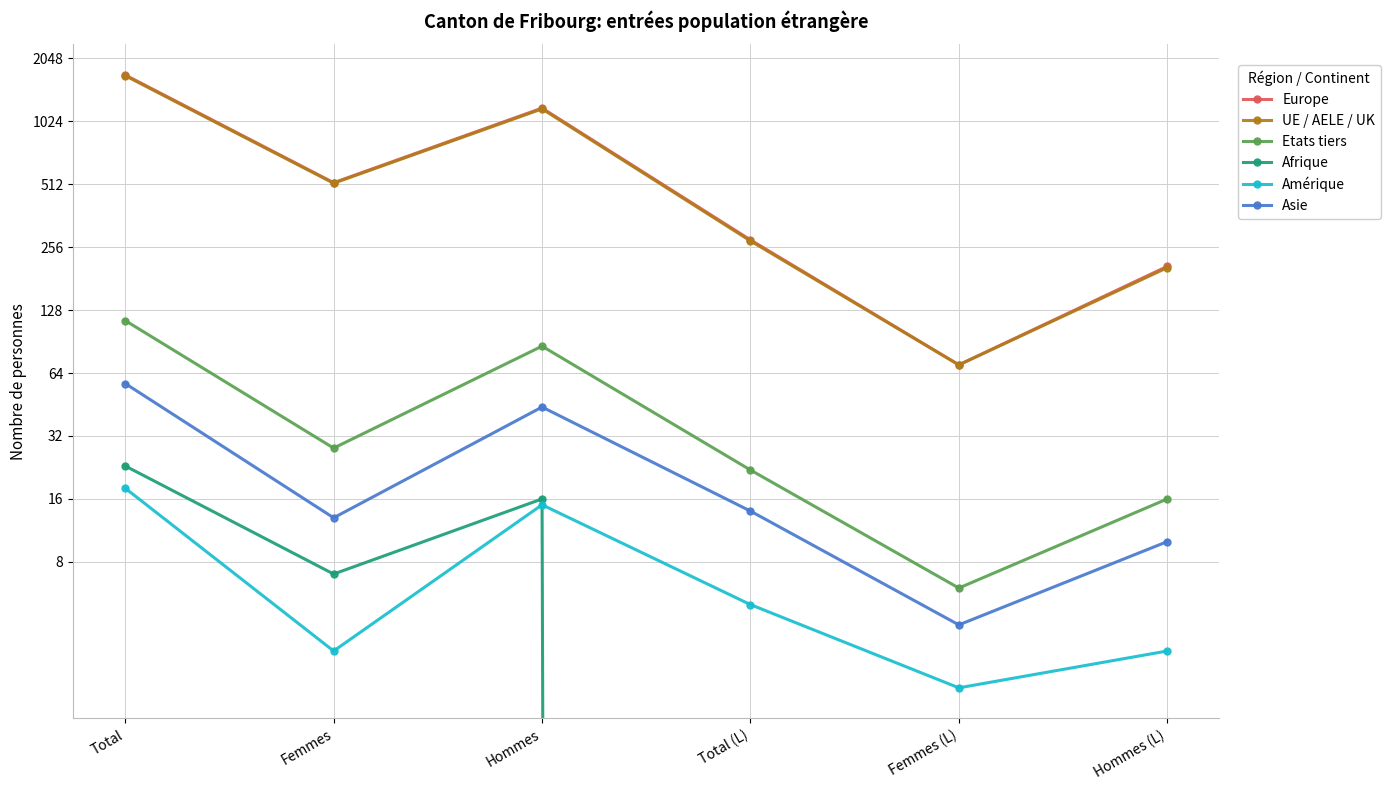

At Total (L), list the series in order from smallest to largest.

Afrique, Amérique, Asie, Etats tiers, UE / AELE / UK, Europe